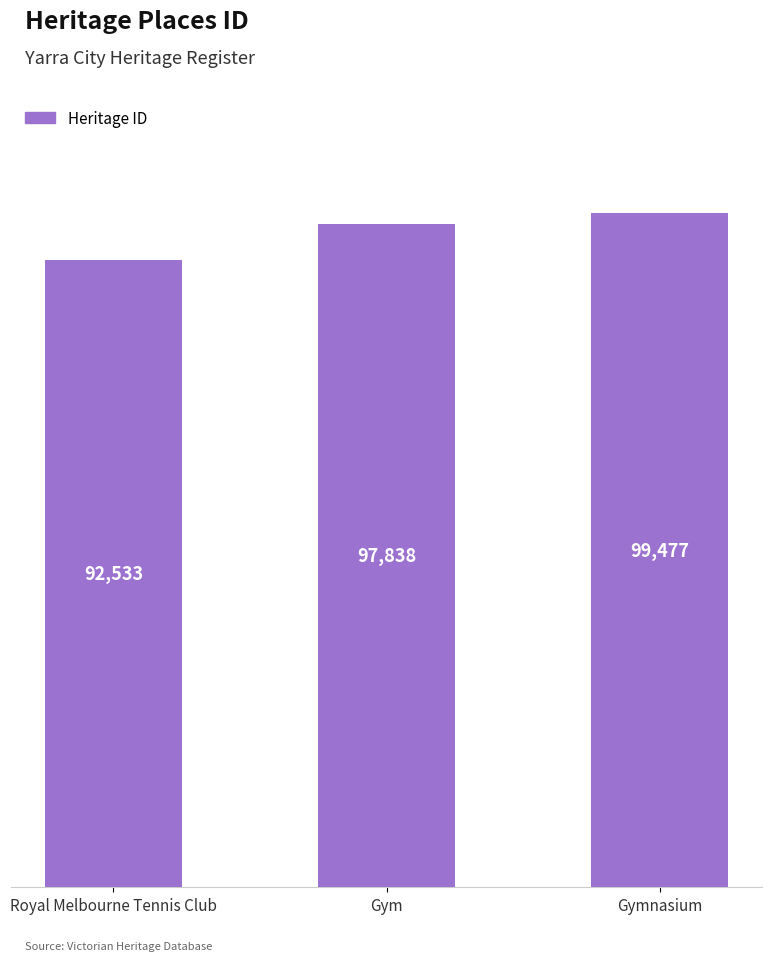

Is it true that the value at Royal Melbourne Tennis Club is 46716?

False